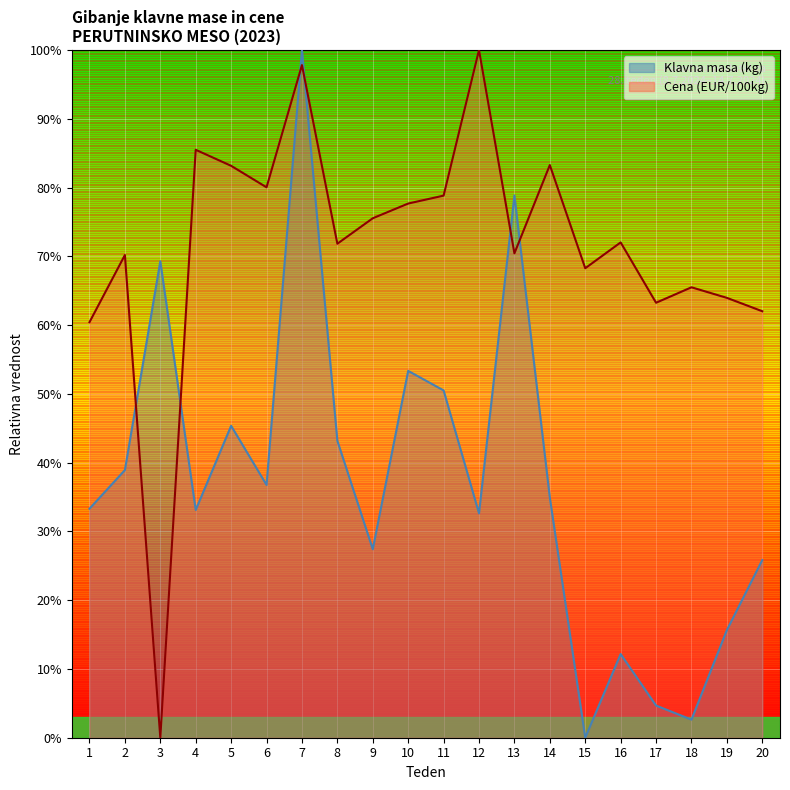

True or false: Cena (EUR/100kg) and Klavna masa (kg) cross at least once.

True